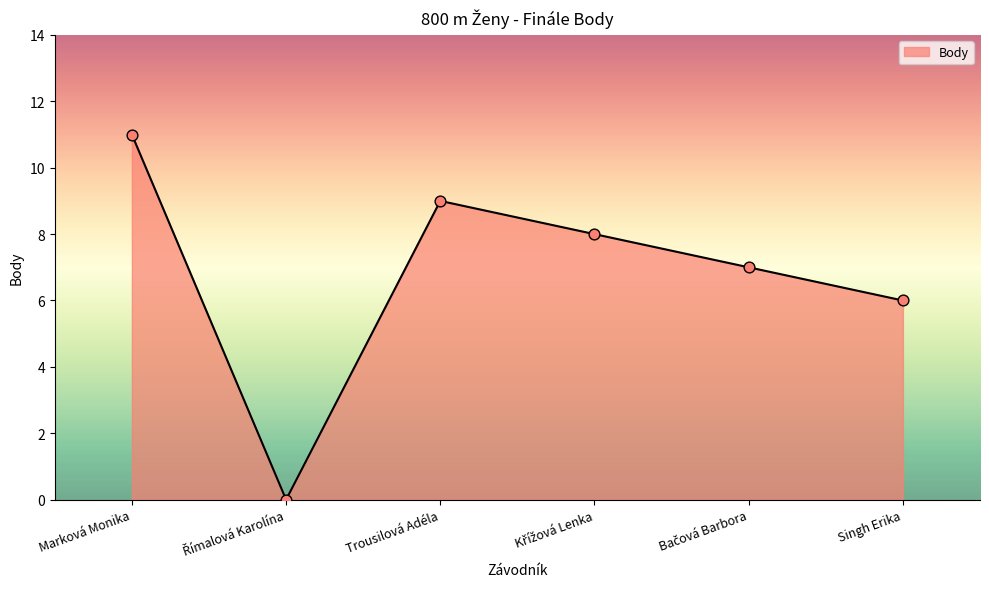

Between Singh Erika and Marková Monika, which is larger?

Marková Monika